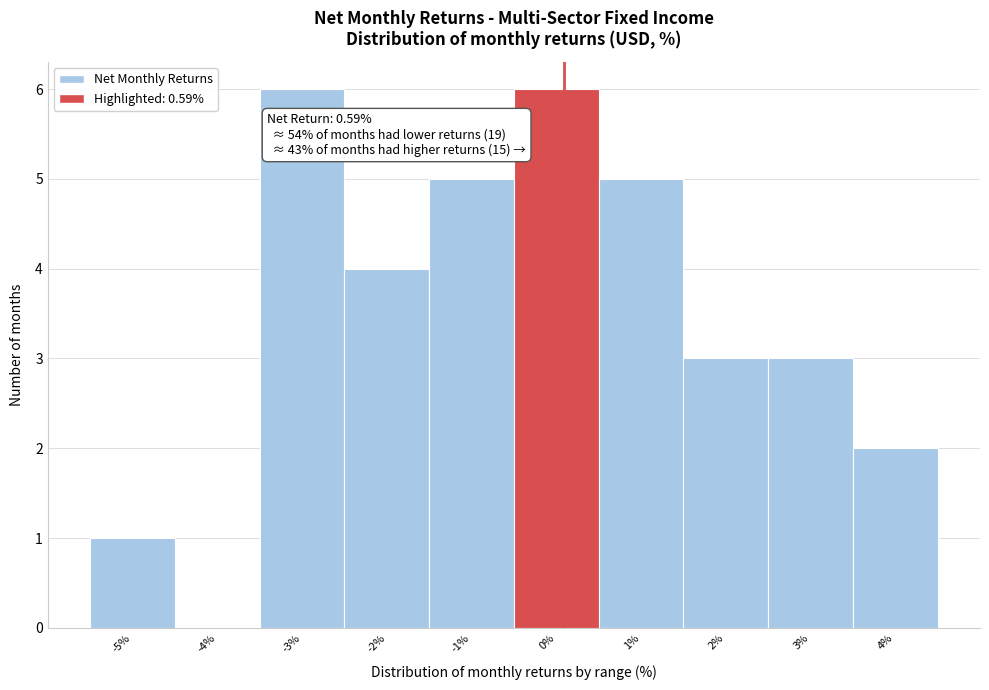

Reading left to right, extract all data points from this chart.

-5%=1	-4%=0	-3%=6	-2%=4	-1%=5	0%=6	1%=5	2%=3	3%=3	4%=2